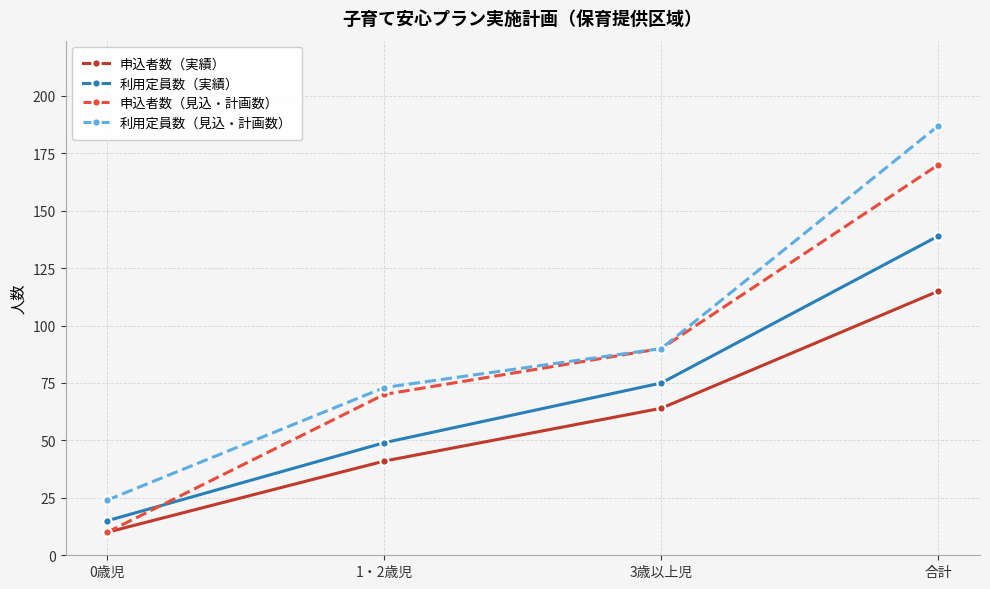

How many times do 申込者数（見込・計画数） and 利用定員数（実績） cross each other?

1